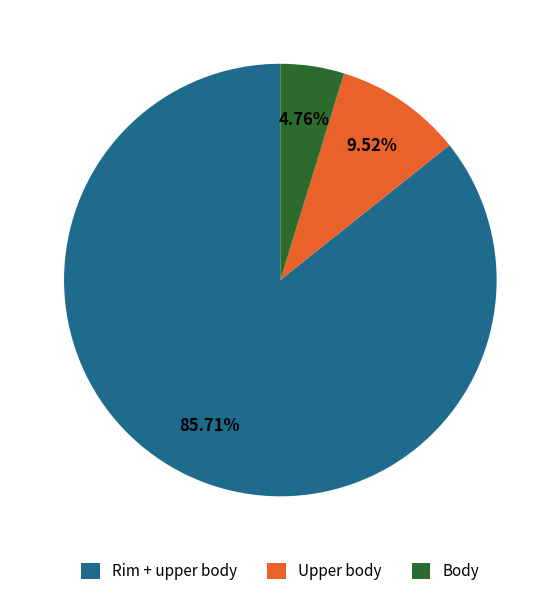

How many slices are in this pie chart?

3